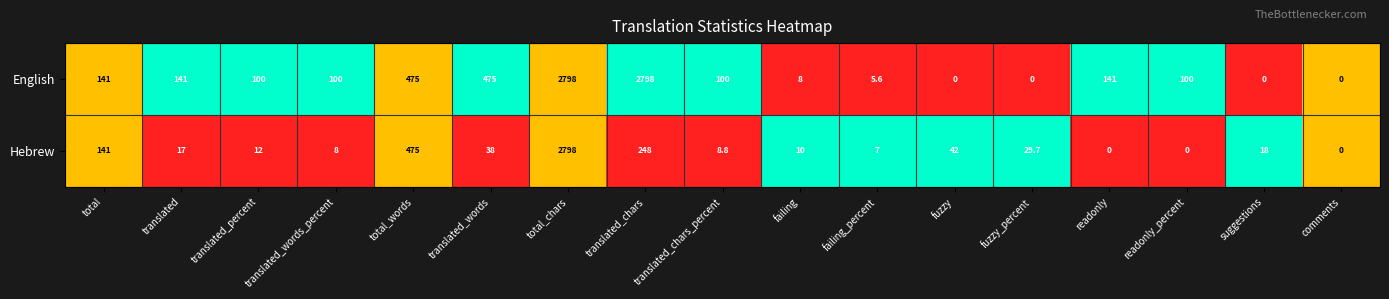

Read the English value at total_chars.

2798.0